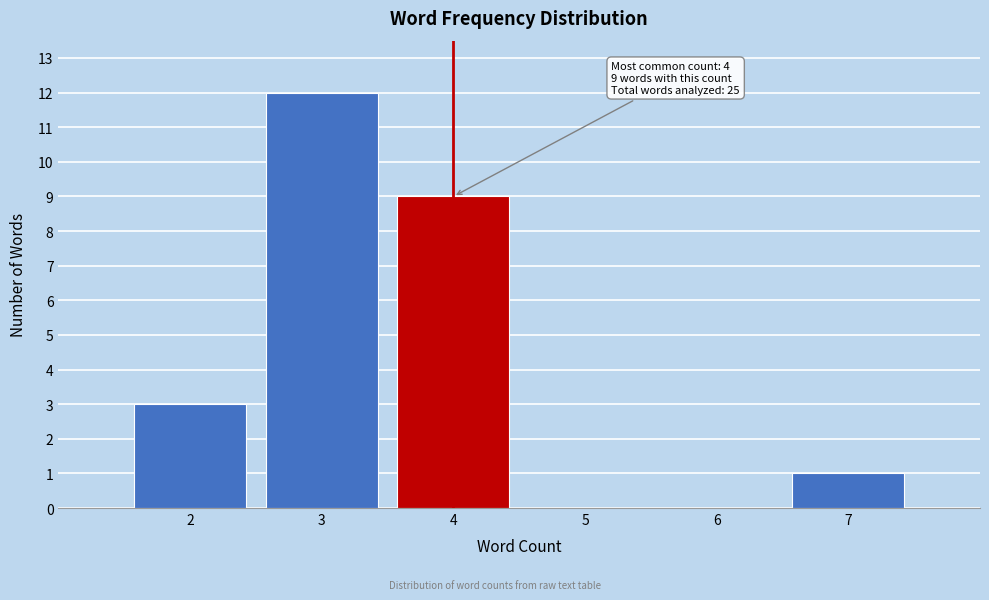

Over which range of the x-axis is the bar tallest?

2.5 to 3.5